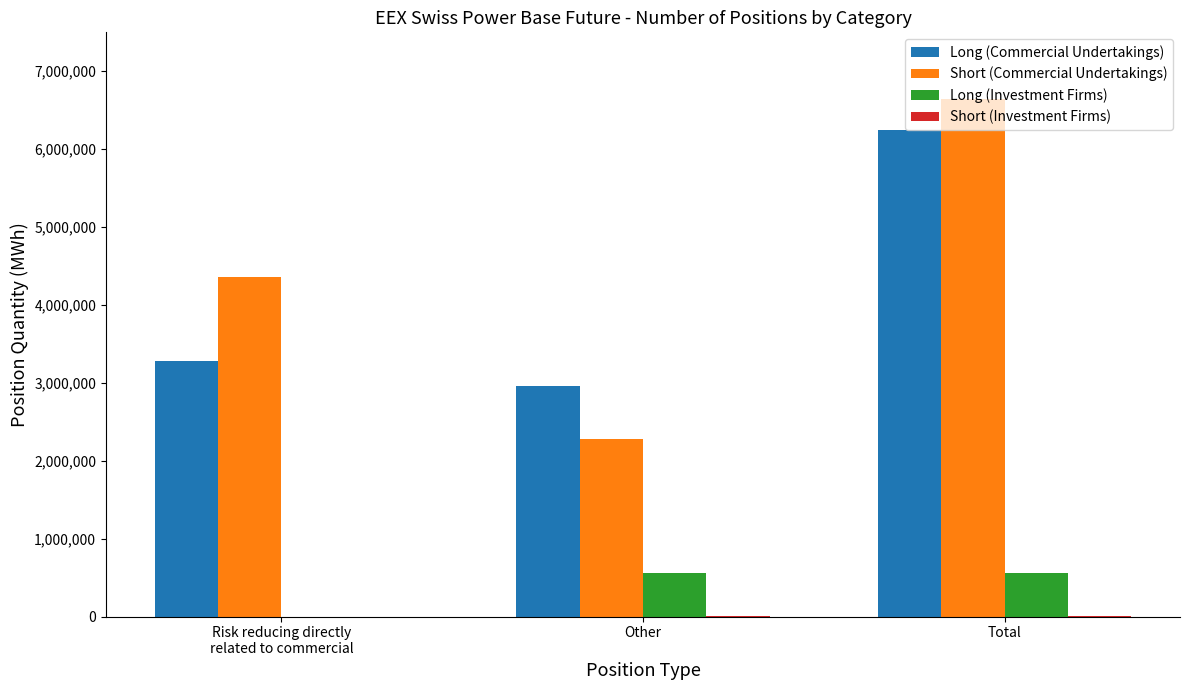

Which series has the largest total across all categories?

Short (Commercial Undertakings)